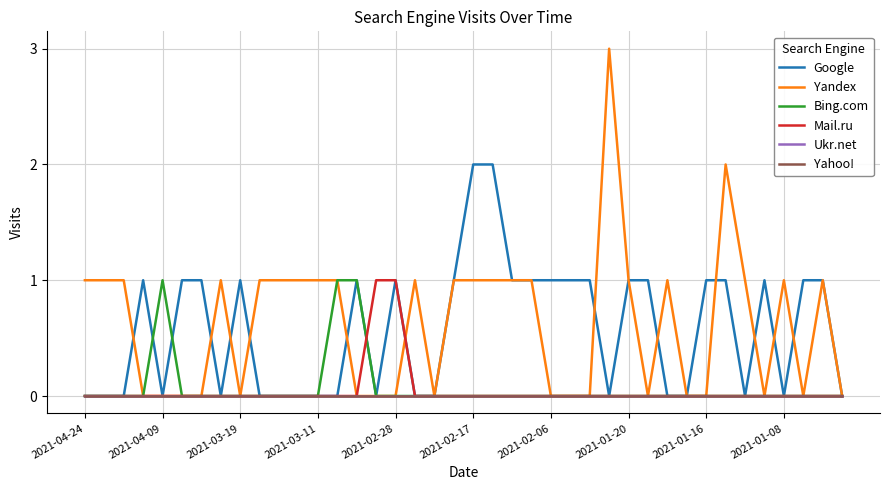

Does the chart have visible grid lines?

Yes